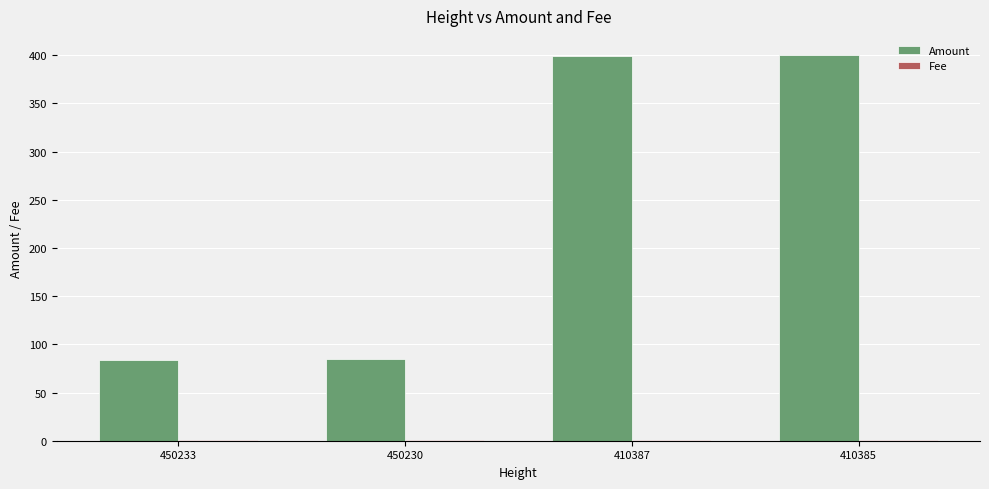

Which series has the largest total across all categories?

Amount